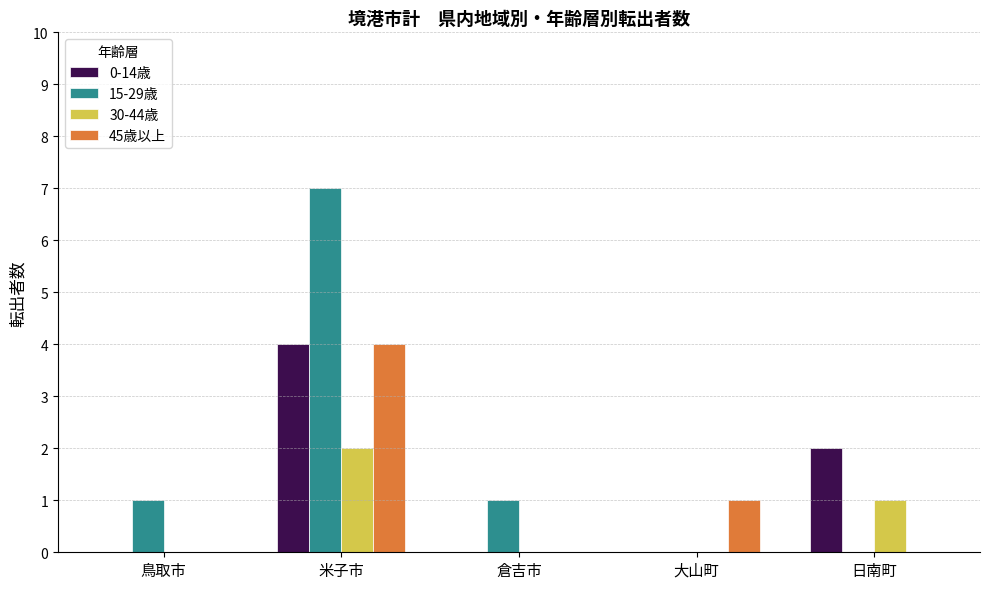

Between 米子市 and 日南町, which series saw the biggest shift?

15-29歳